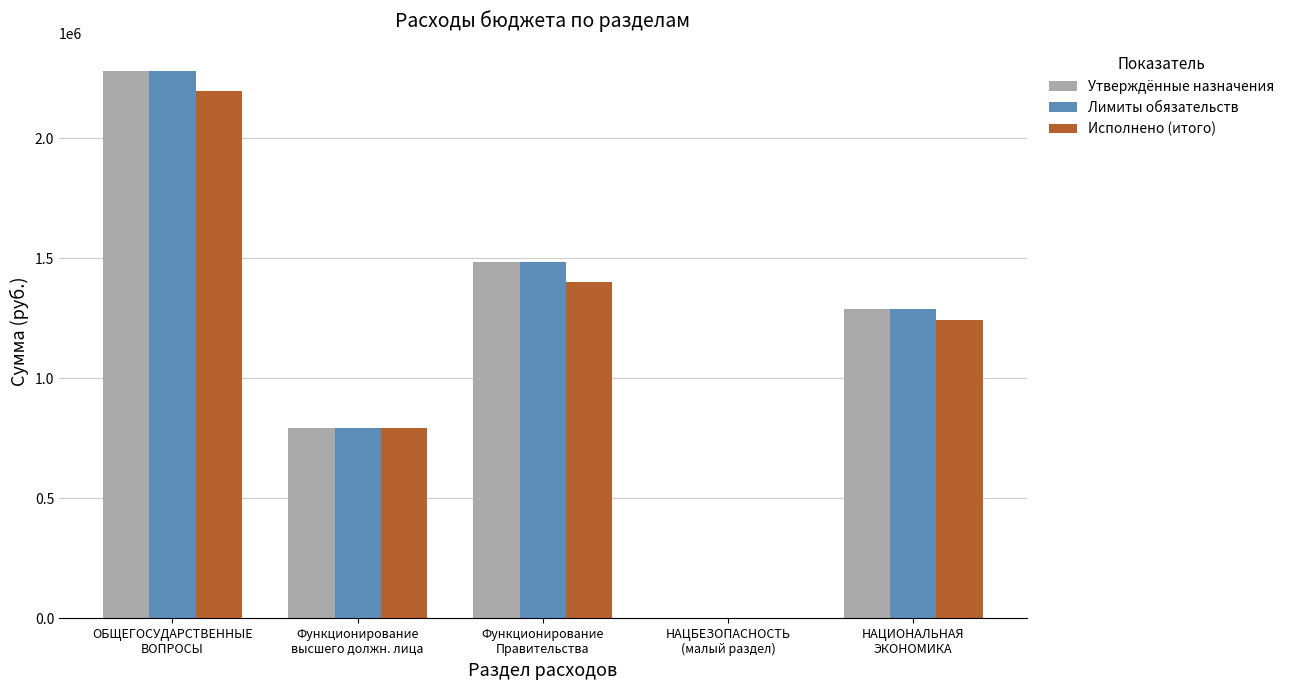

What is the highest value of the Исполнено (итого) series?

2195449.5